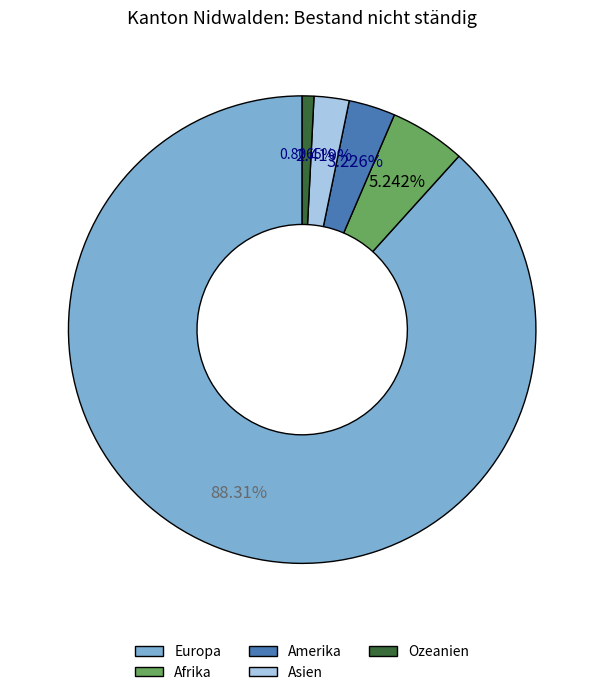

To the nearest percent, what is the combined percentage of Ozeanien and Asien?

3%